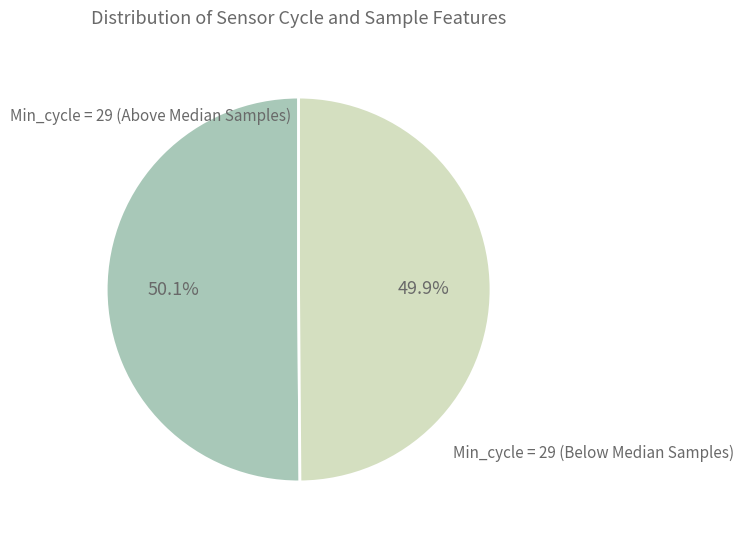

How many slices are in this pie chart?

2